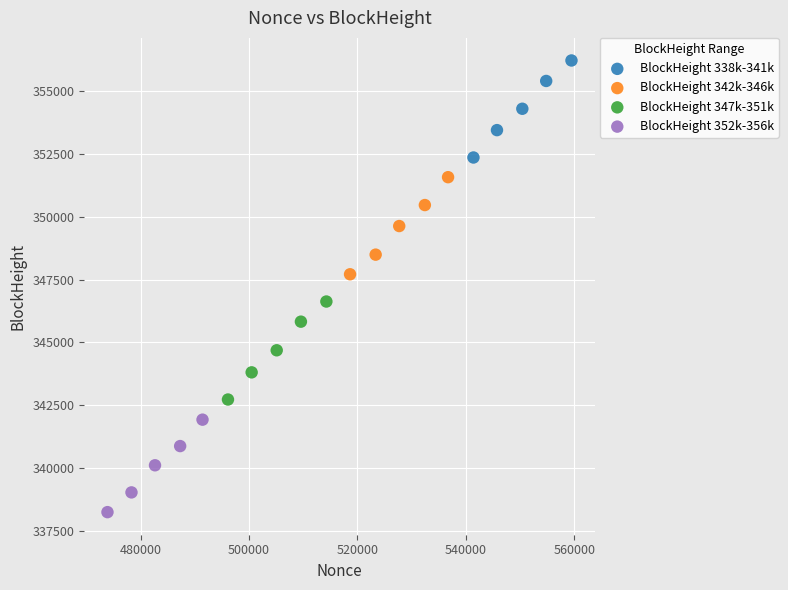

Which series has the largest Y range (max minus min)?

BlockHeight 347k-351k